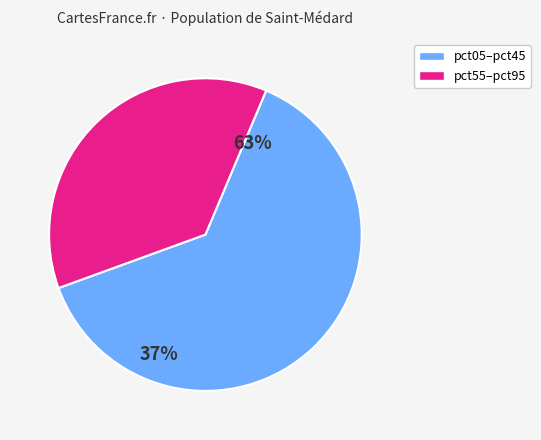

Is there a majority slice in this chart?

Yes